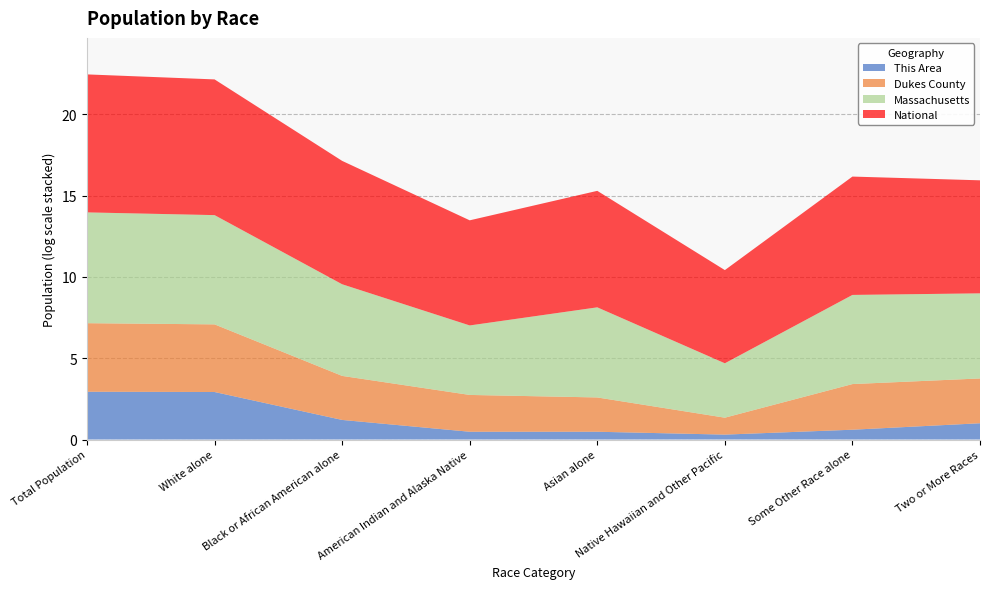

True or false: National and This Area intersect in this chart.

False